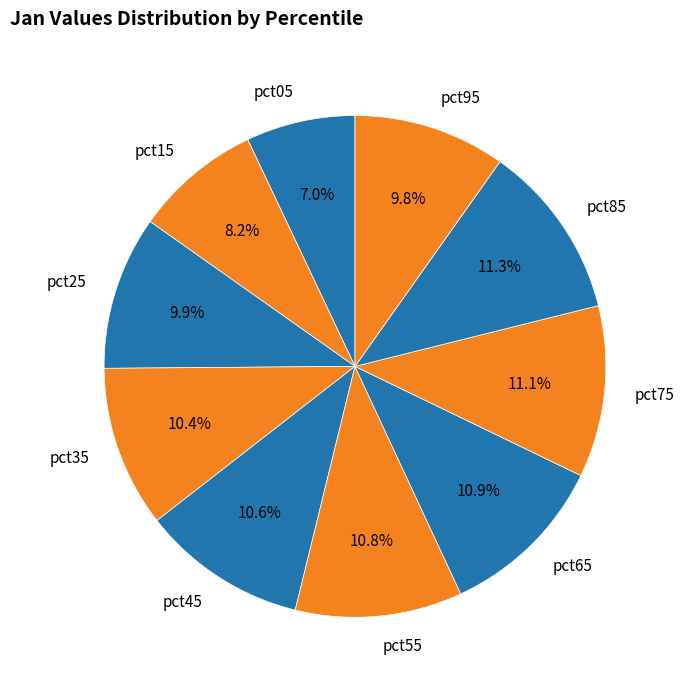

How many segments does this pie chart have?

10